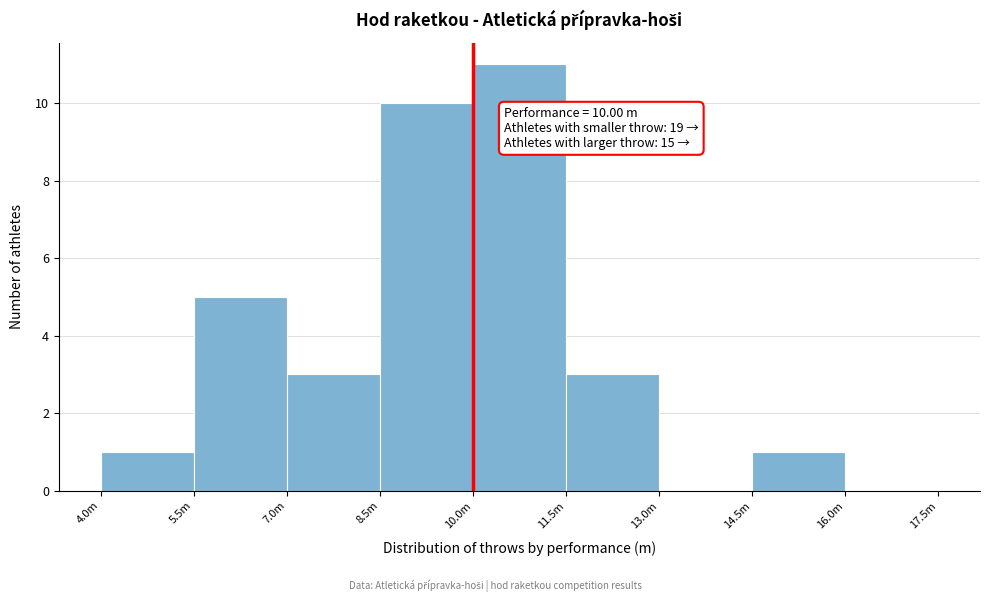

Reading left to right, transcribe all the data shown in this chart.

4.0m=1	5.5m=5	7.0m=3	8.5m=10	10.0m=11	11.5m=3	13.0m=0	14.5m=1	16.0m=0